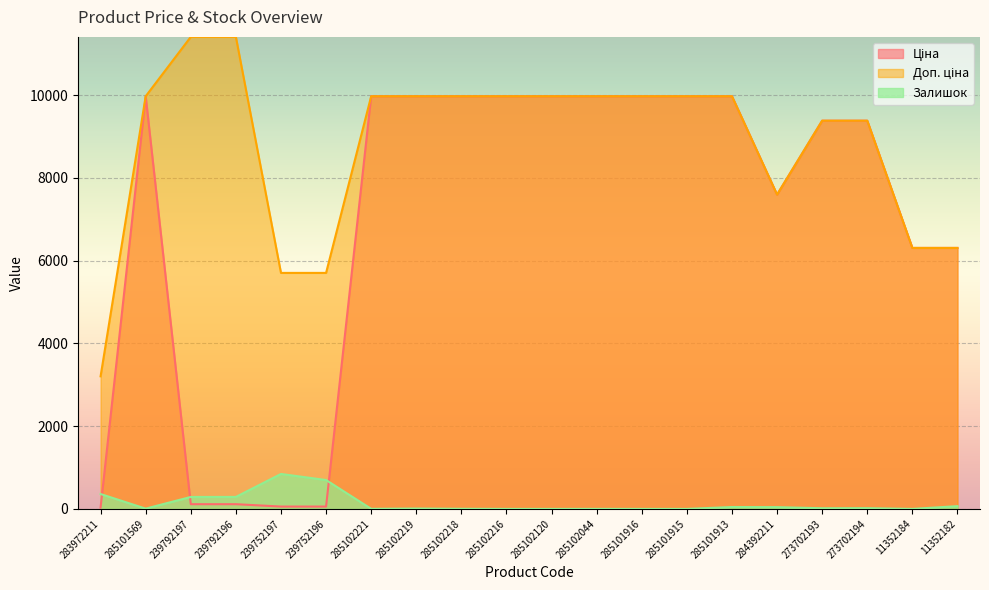

Reading left to right, extract all data points from this chart.

Ціна: 283972211=32.0	285101569=9975.0	239792197=114.1	239792196=114.1	239752197=57.0	239752196=57.0	285102221=9975.0	285102219=9975.0	285102218=9975.0	285102216=9975.0	285102120=9975.0	285102044=9975.0	285101916=9975.0	285101915=9975.0	285101913=9975.0	284392211=7596.5	273702193=9384.0	273702194=9384.0	11352184=6308.8	11352182=6308.8
Доп. ціна: 283972211=3205.0	285101569=9975.0	239792197=11410.0	239792196=11410.0	239752197=5705.0	239752196=5705.0	285102221=9975.0	285102219=9975.0	285102218=9975.0	285102216=9975.0	285102120=9975.0	285102044=9975.0	285101916=9975.0	285101915=9975.0	285101913=9975.0	284392211=7596.5	273702193=9384.0	273702194=9384.0	11352184=6308.8	11352182=6308.8
Залишок: 283972211=360.0	285101569=7.0	239792197=289.0	239792196=290.0	239752197=845.0	239752196=698.0	285102221=2.0	285102219=9.0	285102218=3.0	285102216=0.0	285102120=0.0	285102044=1.0	285101916=0.0	285101915=0.0	285101913=46.0	284392211=43.0	273702193=16.0	273702194=18.0	11352184=0.0	11352182=67.0